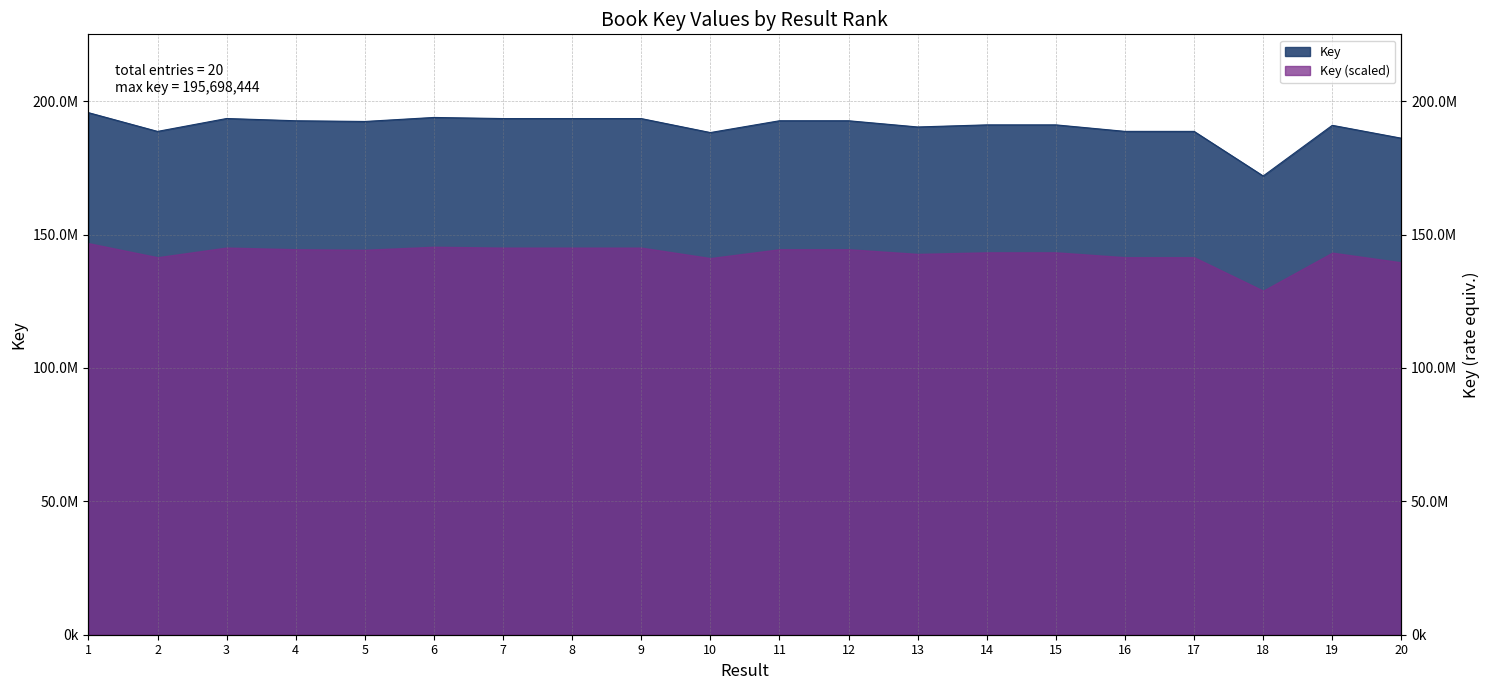

What is the change in value from 13 to 15?

+786112